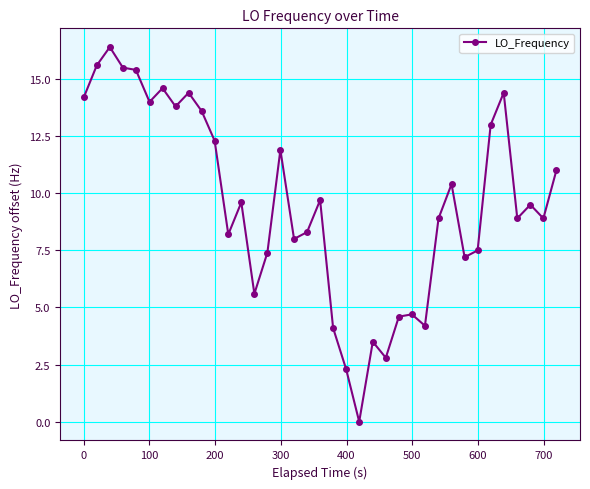

What is the difference between the maximum and minimum values?

16.4